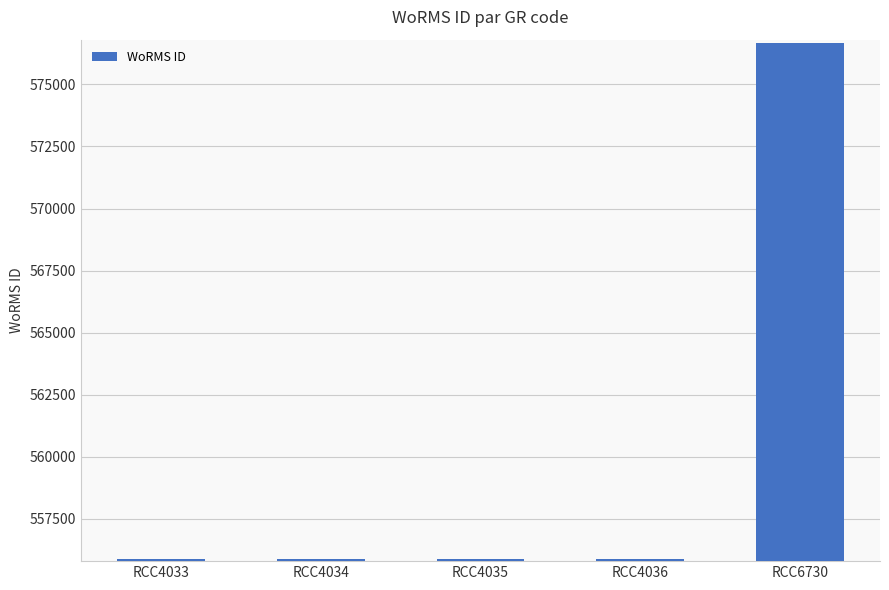

Which has a higher value, RCC4036 or RCC6730?

RCC6730